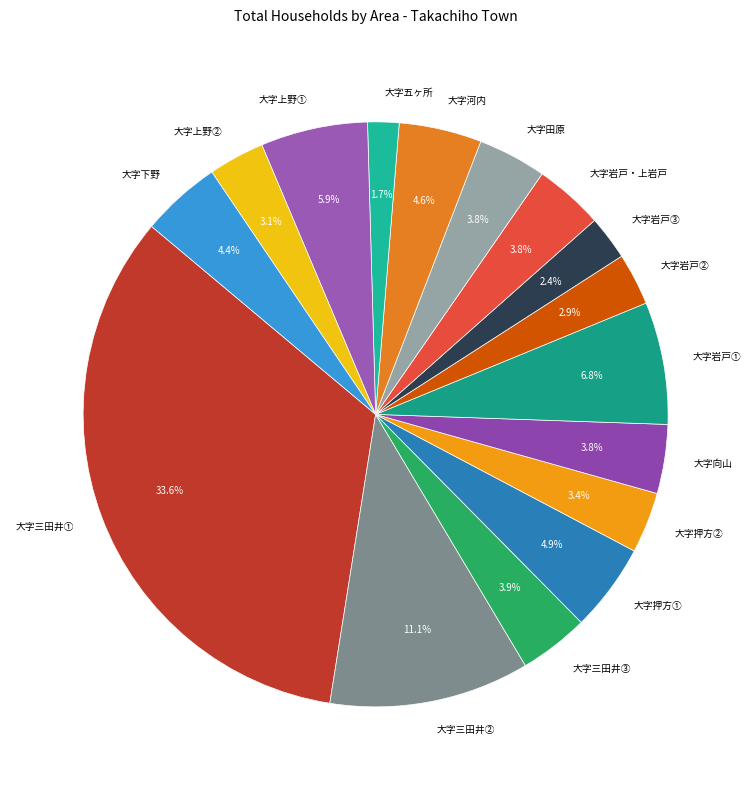

Does 大字上野② account for over 50% of the chart?

No